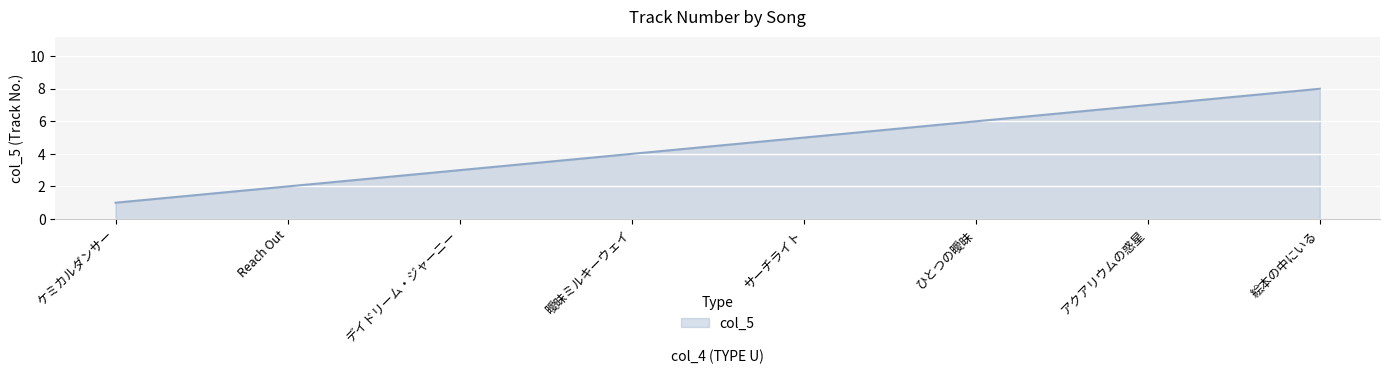

How many values are between 3 and 7?

5